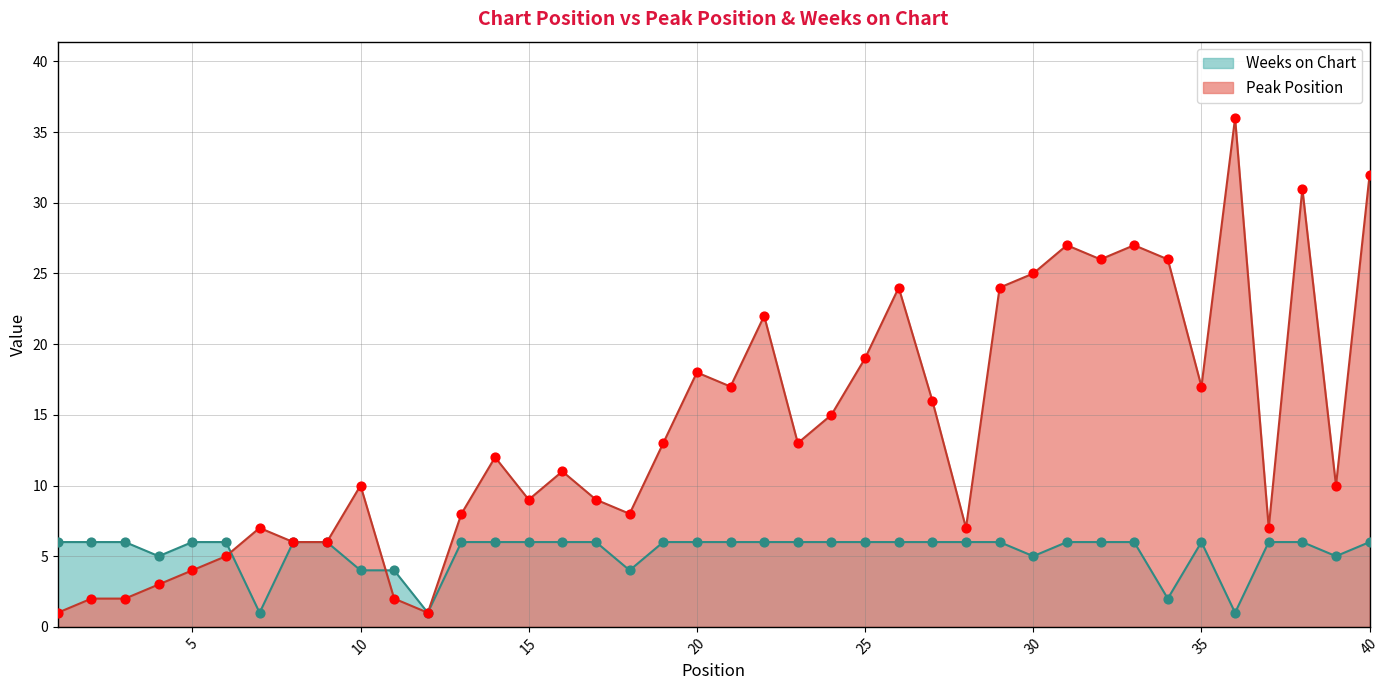

Which series has the largest total across all categories?

Peak Position